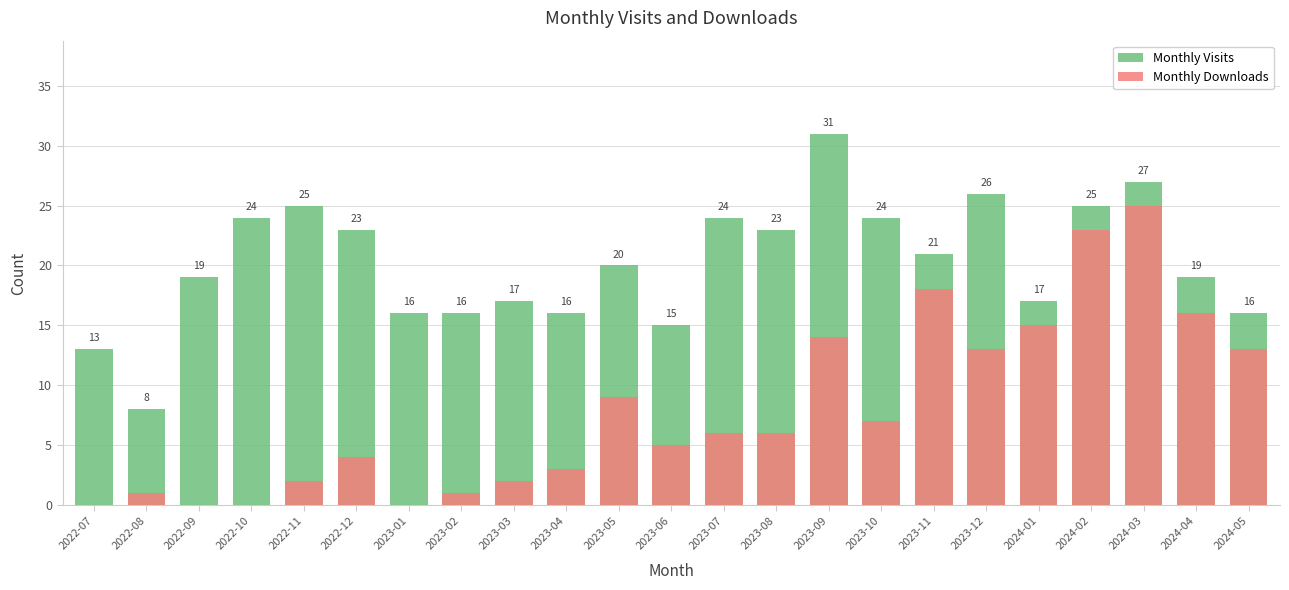

Reading right to left, transcribe all the data shown in this chart.

Monthly Visits: 16	19	27	25	17	26	21	24	31	23	24	15	20	16	17	16	16	23	25	24	19	8	13
Monthly Downloads: 13	16	25	23	15	13	18	7	14	6	6	5	9	3	2	1	0	4	2	0	0	1	0